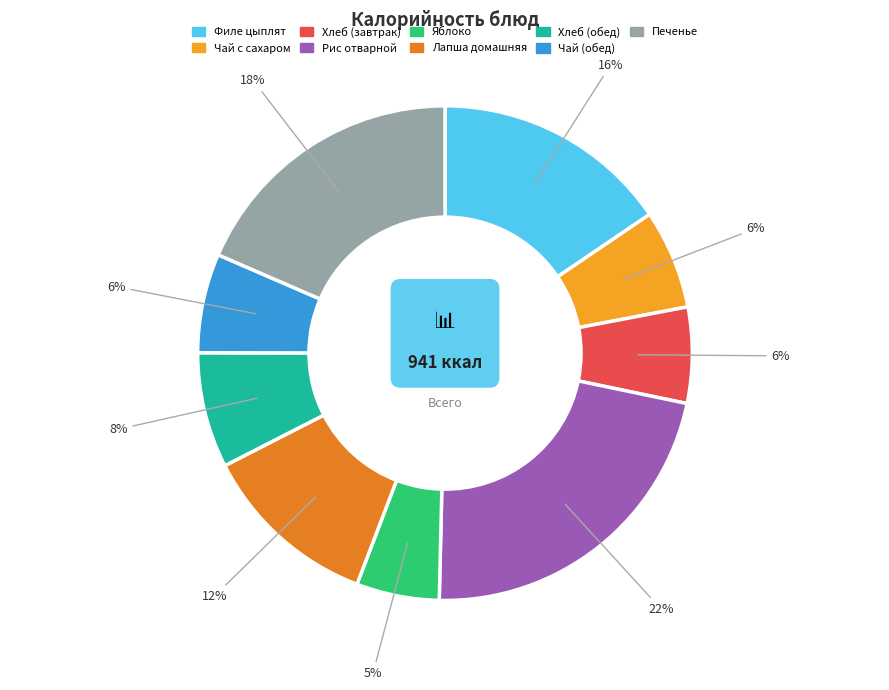

Count the number of slices in the pie.

9